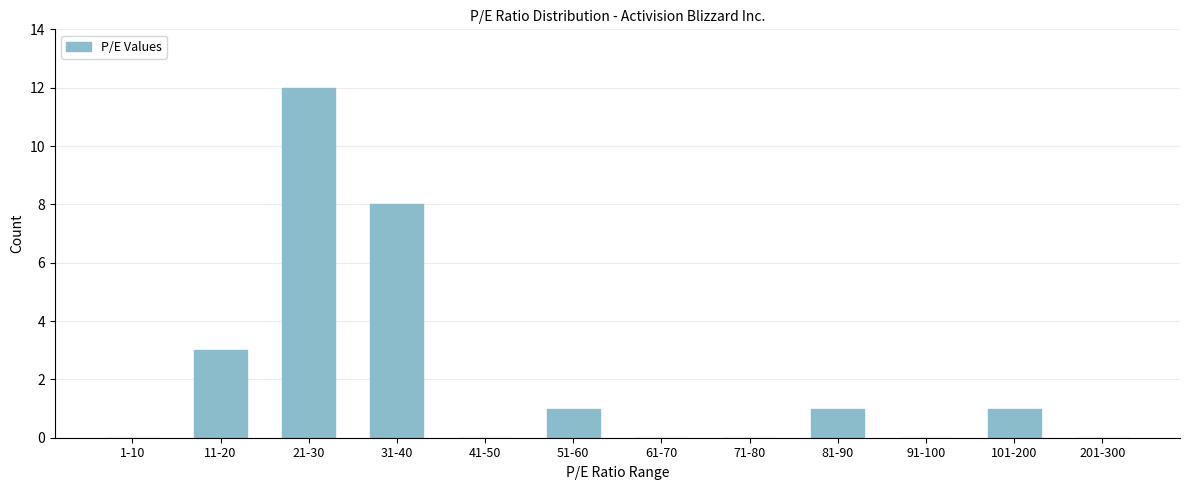

Reading right to left, what are all the values shown in this chart?

201-300=0	101-200=1	91-100=0	81-90=1	71-80=0	61-70=0	51-60=1	41-50=0	31-40=8	21-30=12	11-20=3	1-10=0